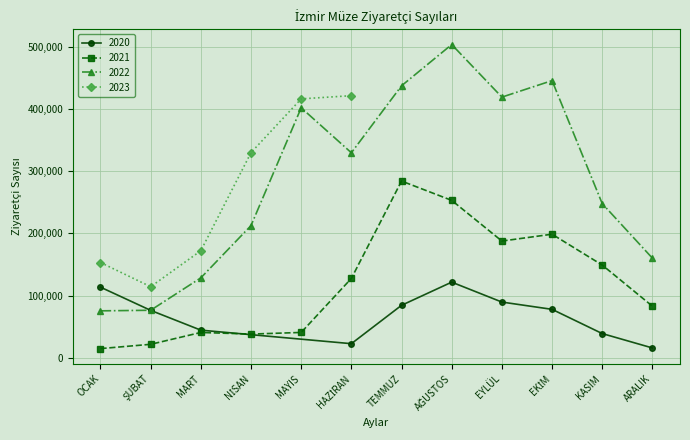

What is the difference between the maximum and minimum values in the 2022 series?

427862